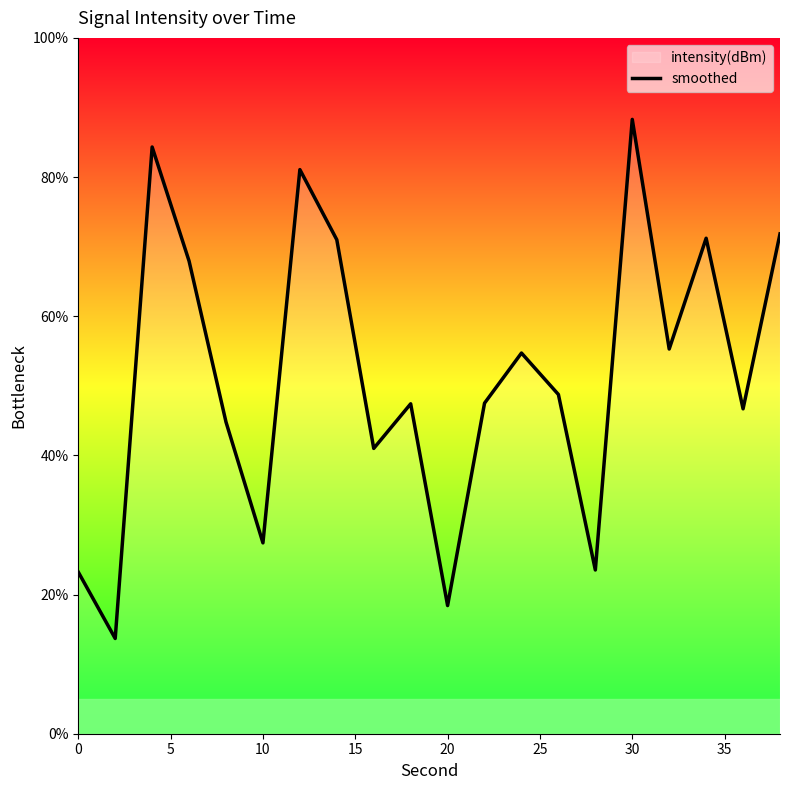

How many data points are less than 48?

10